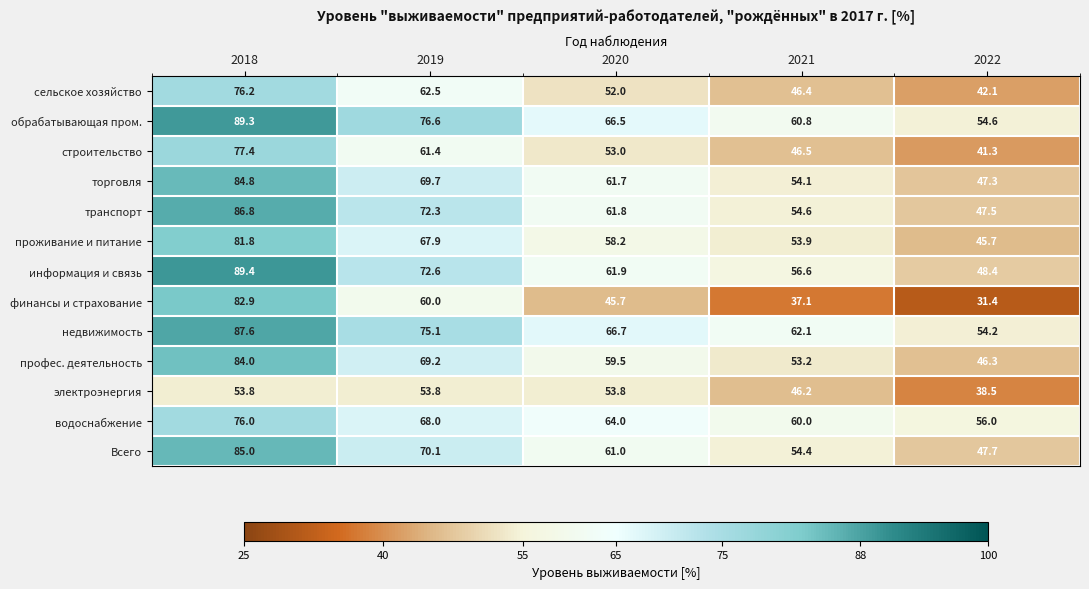

What is the minimum value for информация и связь?

48.4